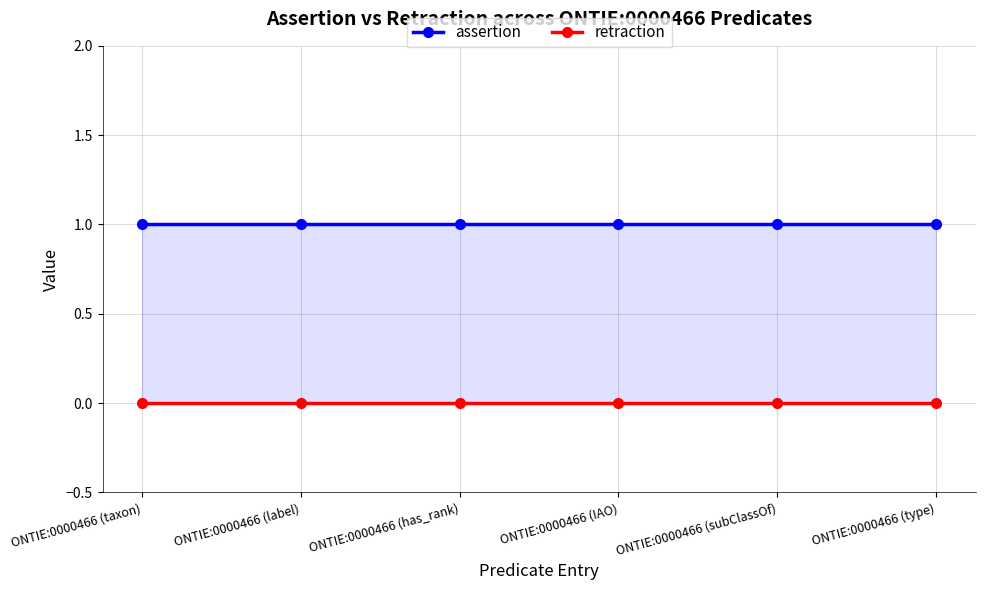

Which has a higher value, ONTIE:0000466 (label) or ONTIE:0000466 (type)?

ONTIE:0000466 (label)